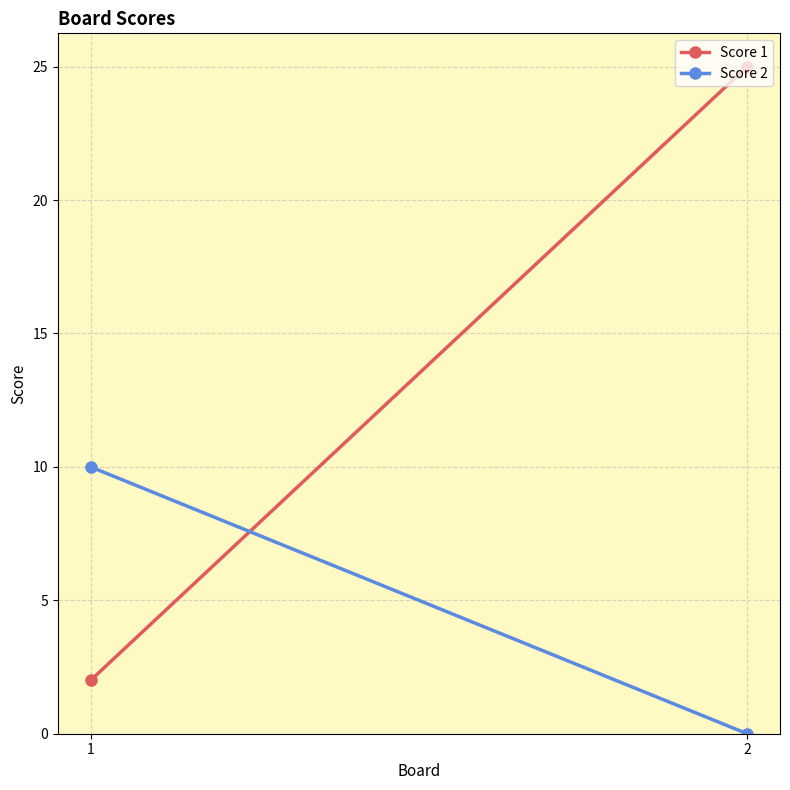

Reading right to left, transcribe all the data shown in this chart.

Score 1: 2=25	1=2
Score 2: 2=0	1=10